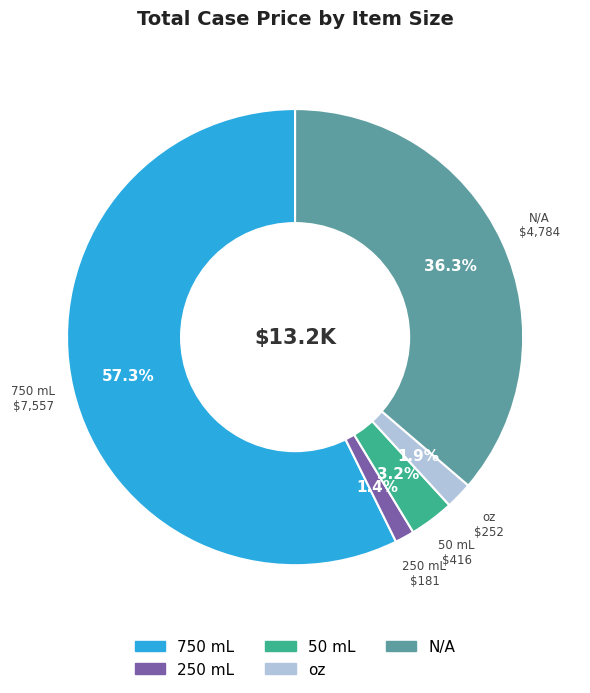

Between 750 mL and 250 mL, which is larger?

750 mL